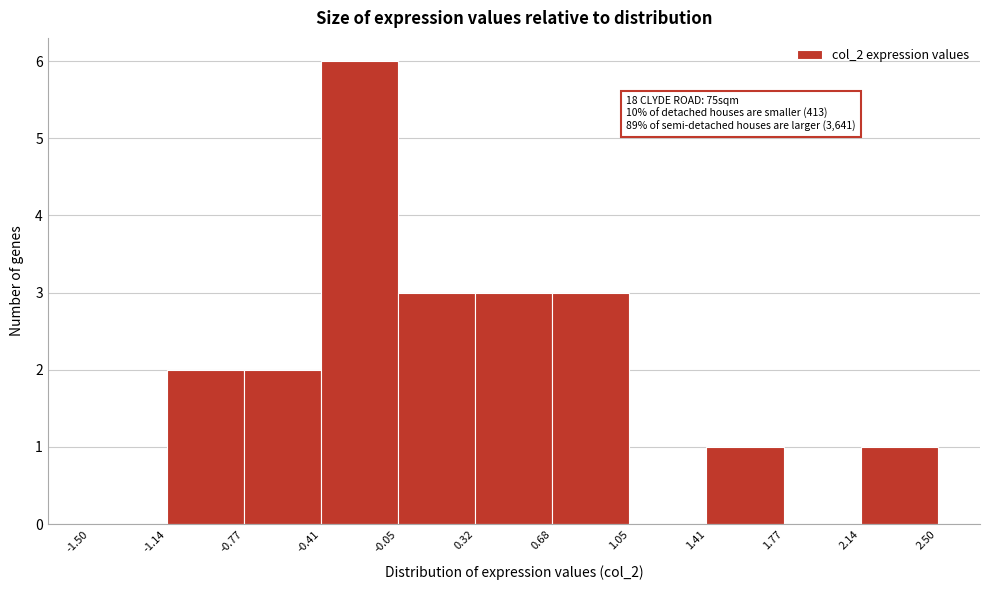

Which range on the x-axis has the tallest bar?

-0.41 to -0.05